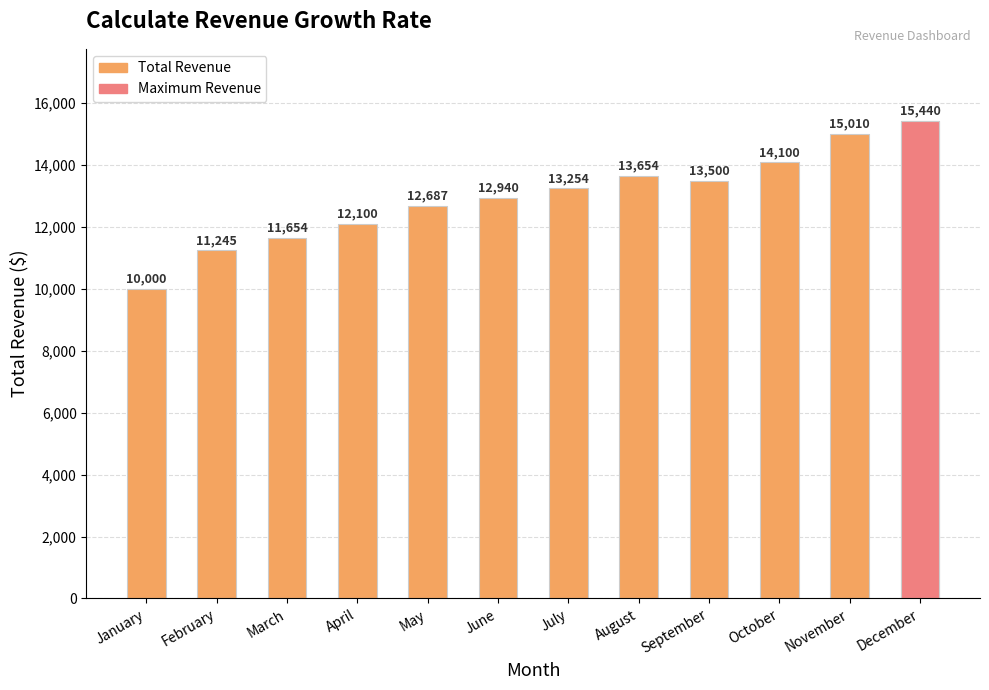

Does the chart contain stacked bars?

No